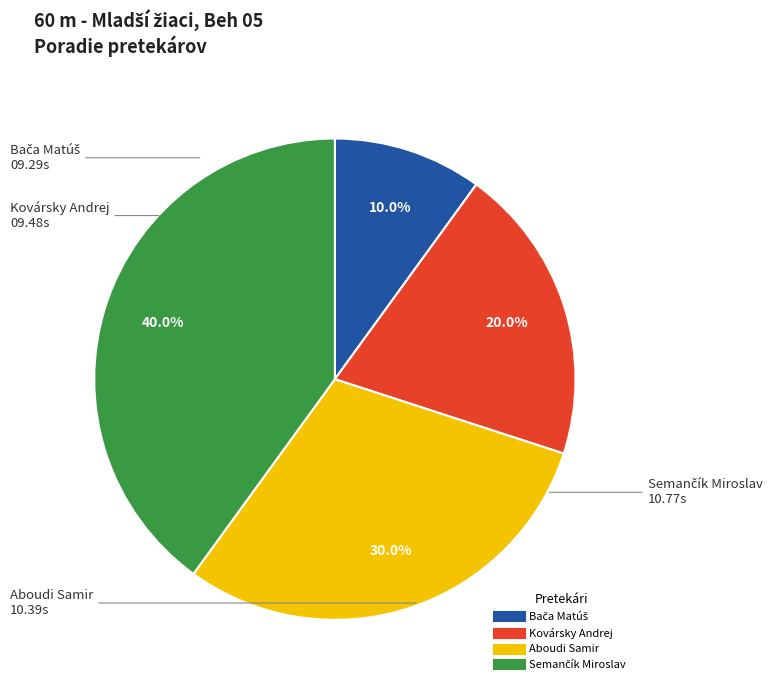

What portion of the pie excludes Aboudi Samir?

70.0%